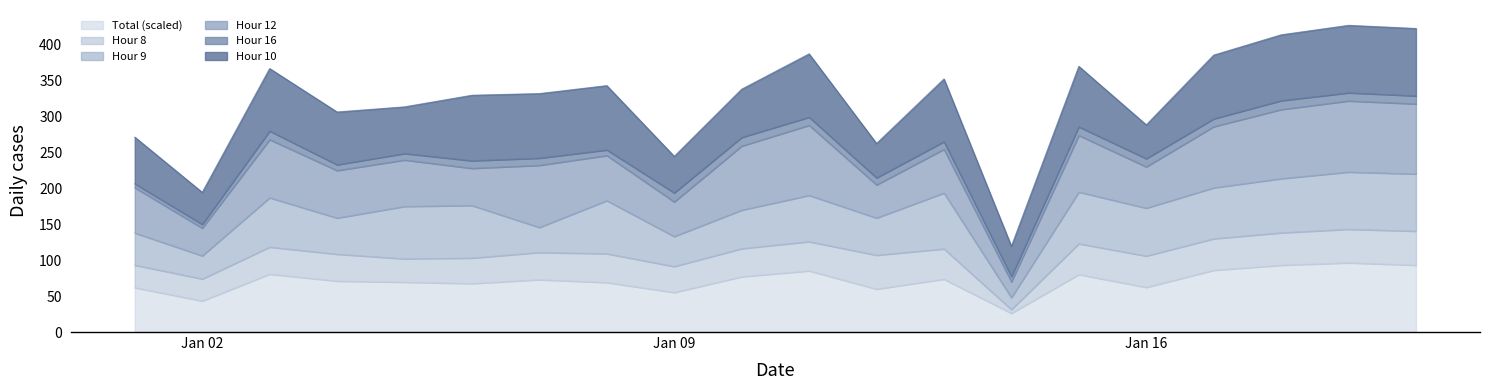

Which series ends up on top after the final intersection of Hour 9 and Hour 12?

Hour 12